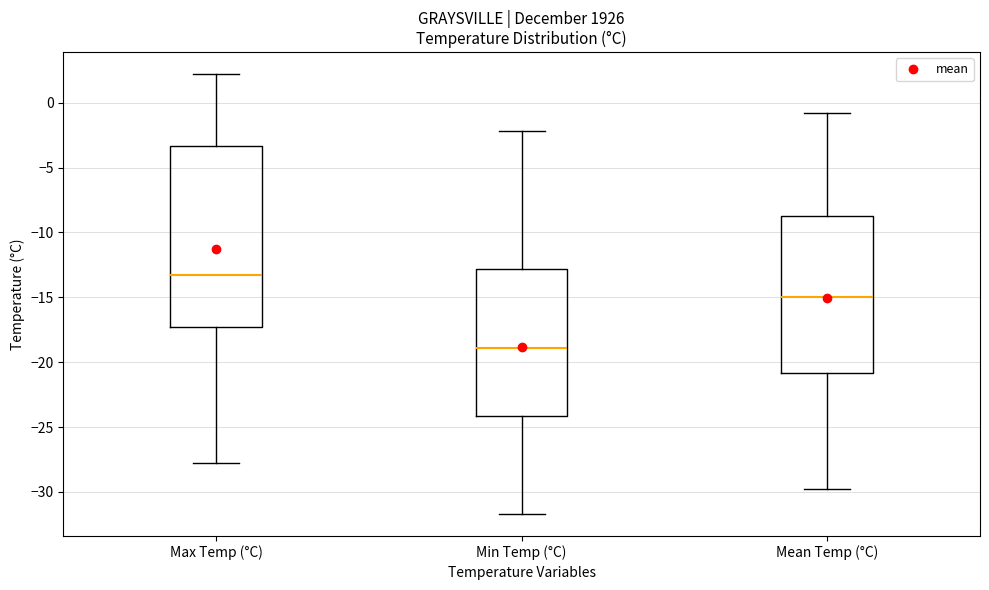

Which box's median line is the lowest?

Min Temp (°C)